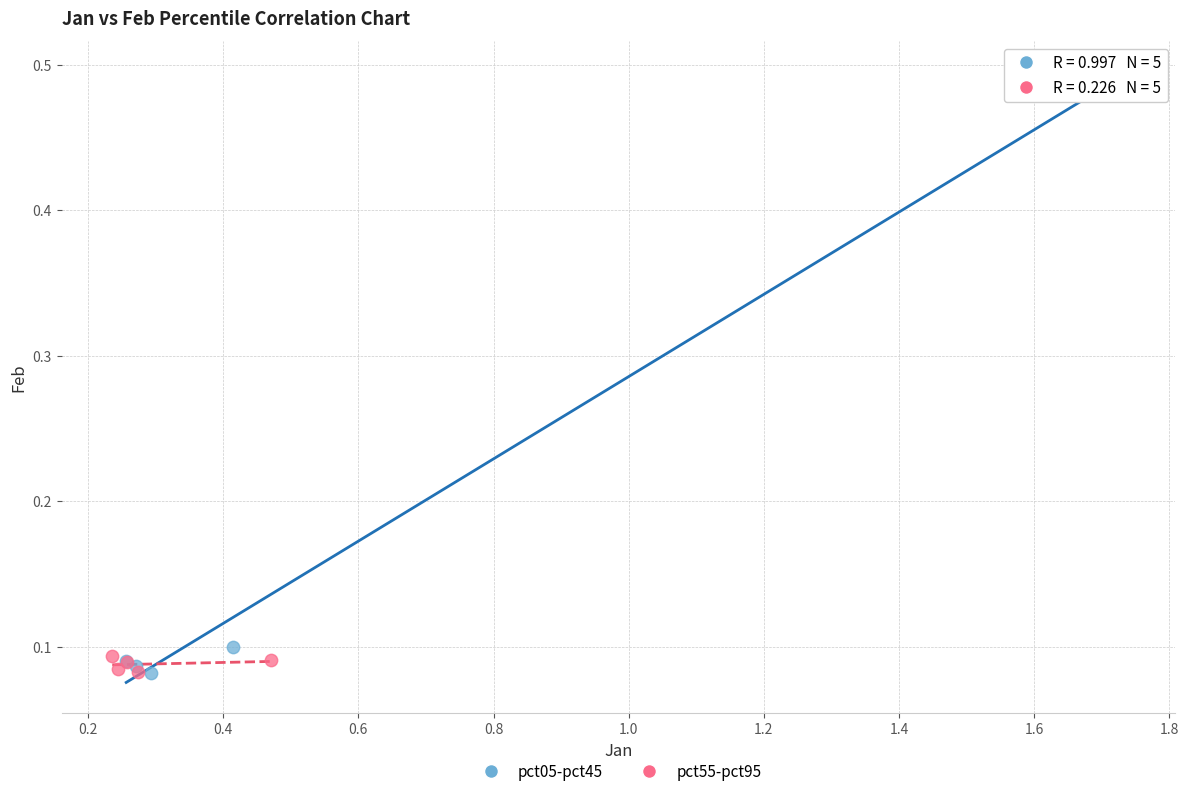

Which series has the largest Y range (max minus min)?

pct05-pct45